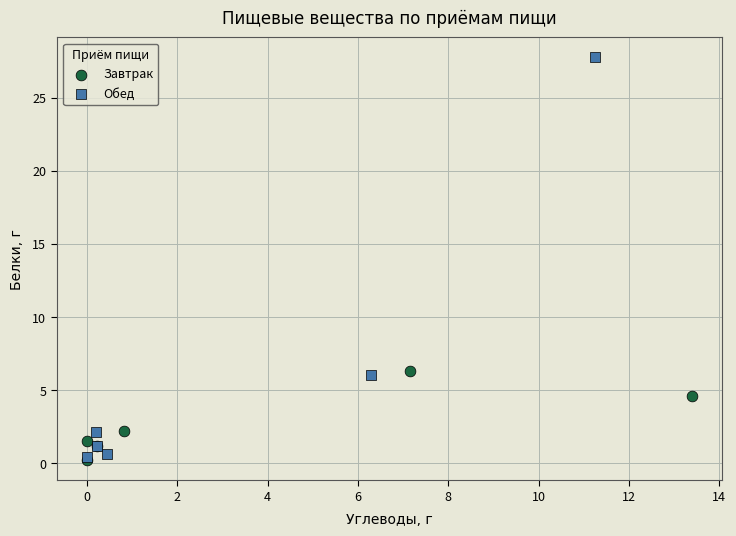

What are all the series names shown in the legend?

Завтрак, Обед